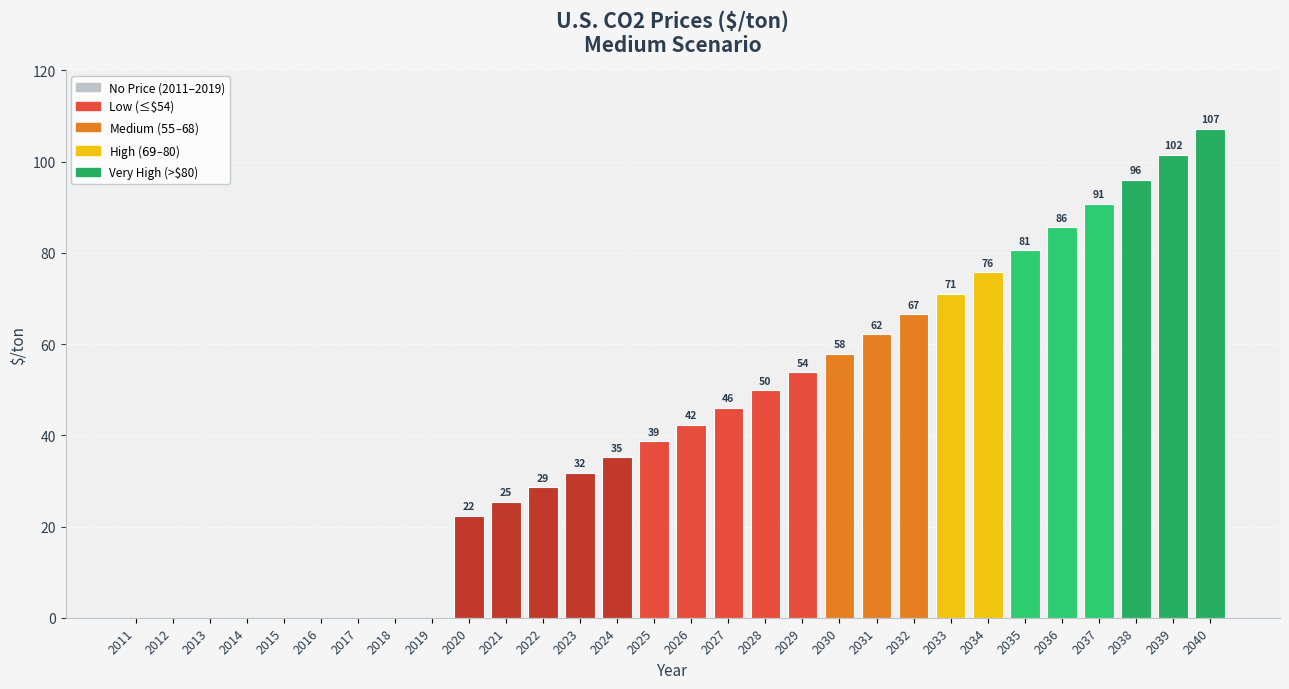

At which label does the data first exceed 42?

2026